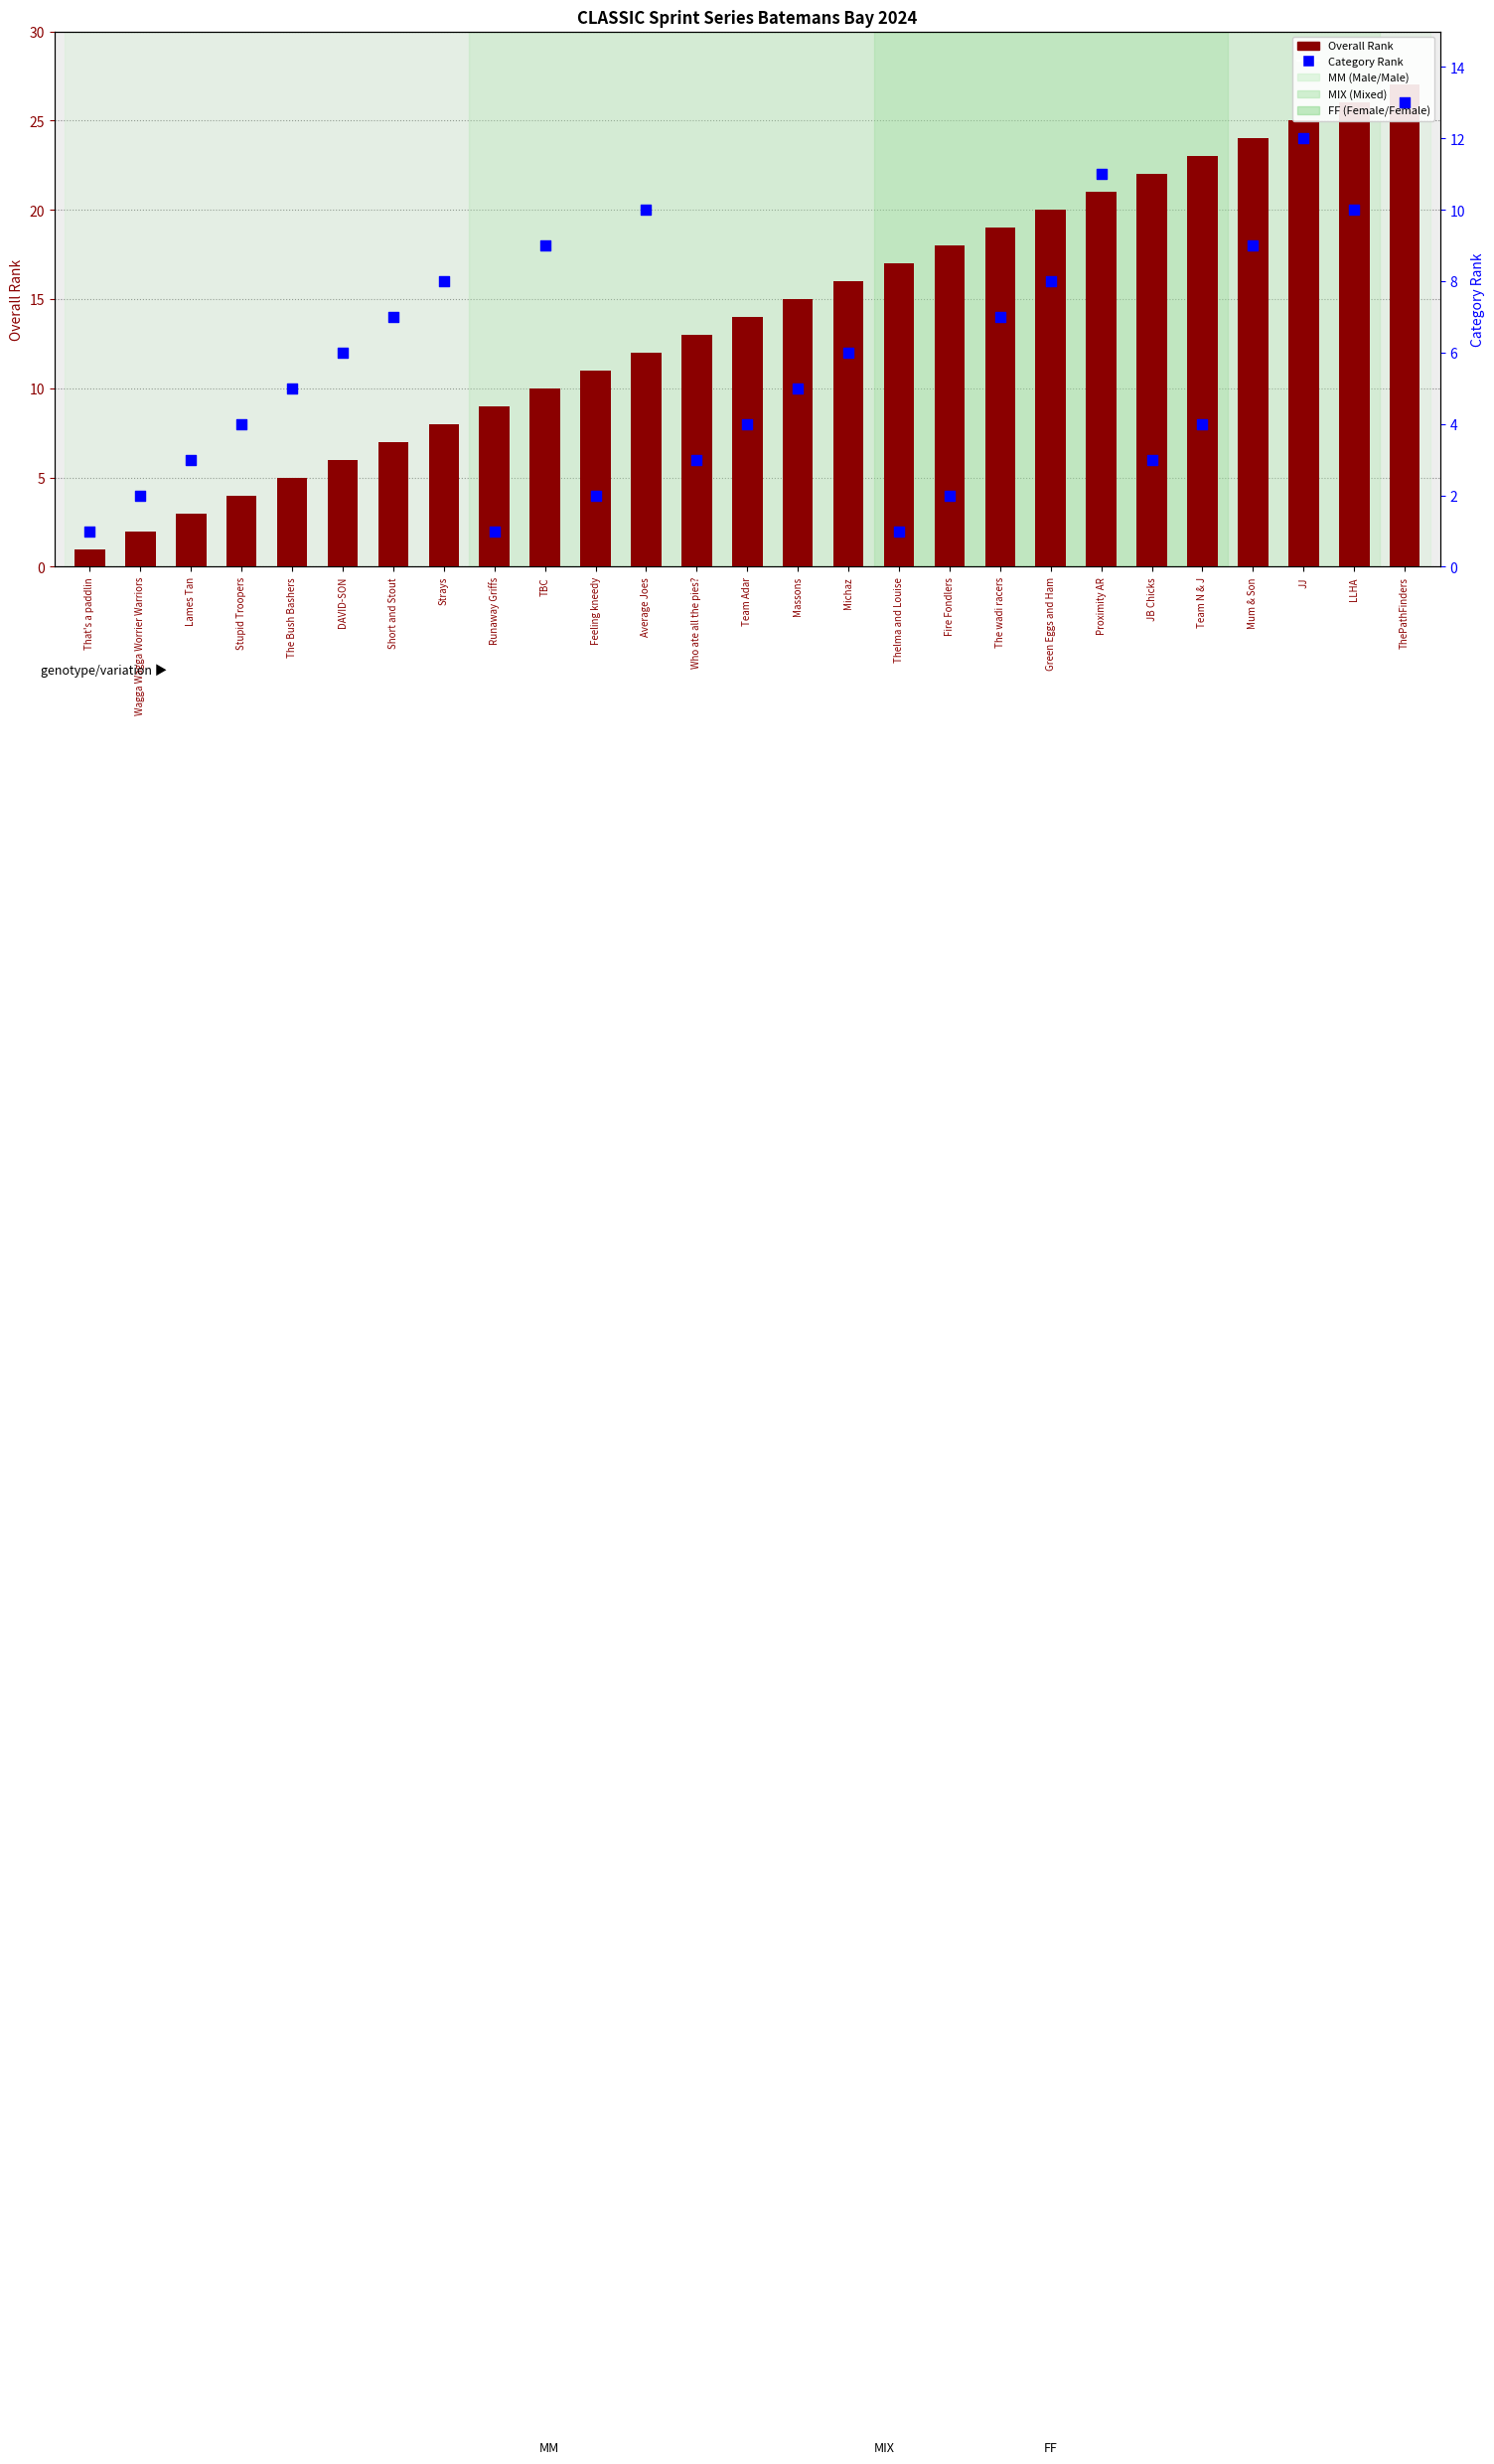

Is the value of Category Rank at Proximity AR greater than the value of Overall Rank at ThePathFinders?

No